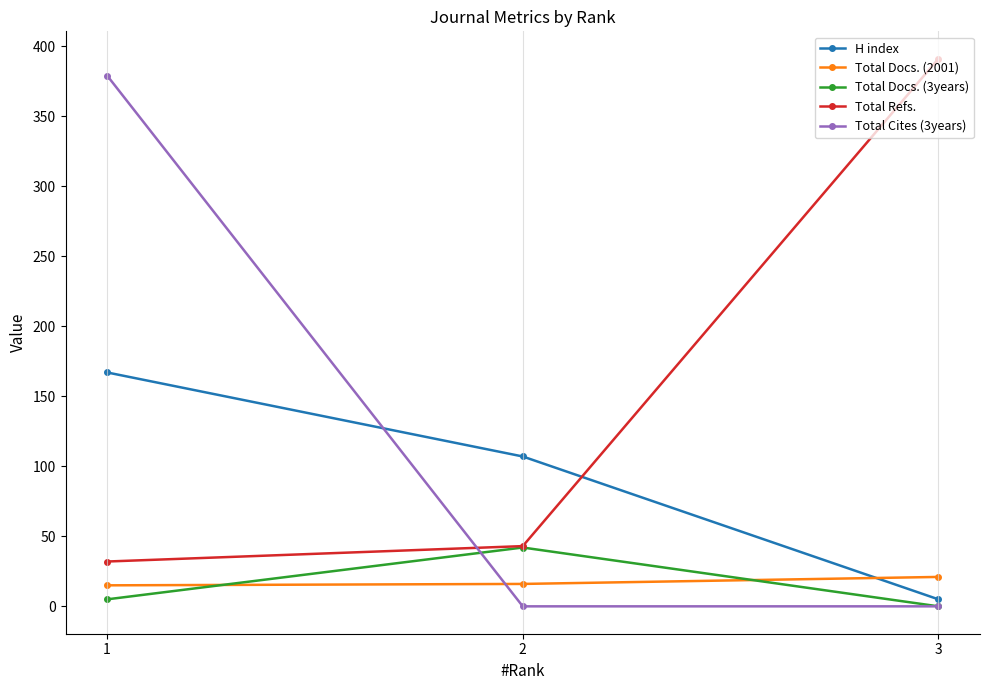

Does the chart display data point markers on the line(s)?

Yes